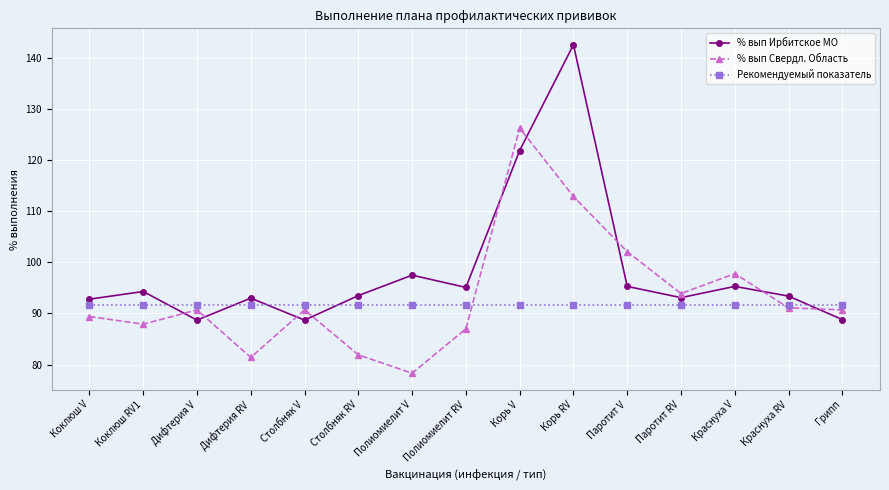

Between which two adjacent categories do % вып Ирбитское МО and % вып Свердл. Область first intersect?

Коклюш RV1 and Дифтерия V